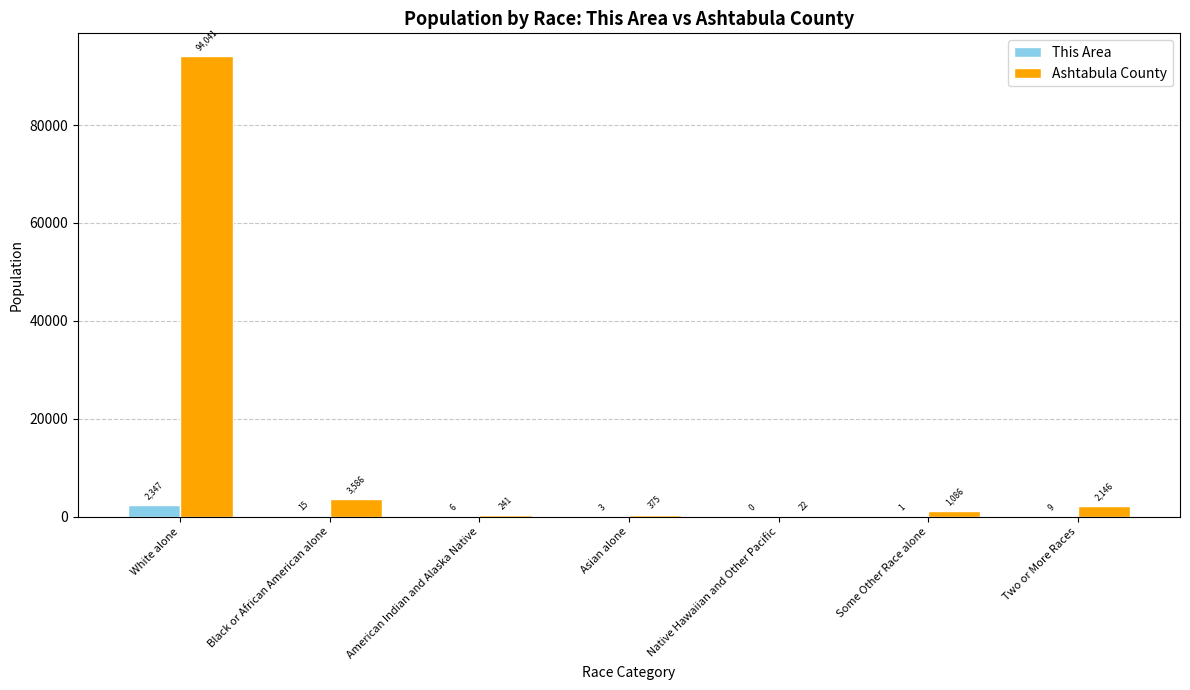

The value of Ashtabula County at Native Hawaiian and Other Pacific is 22. True or false?

True